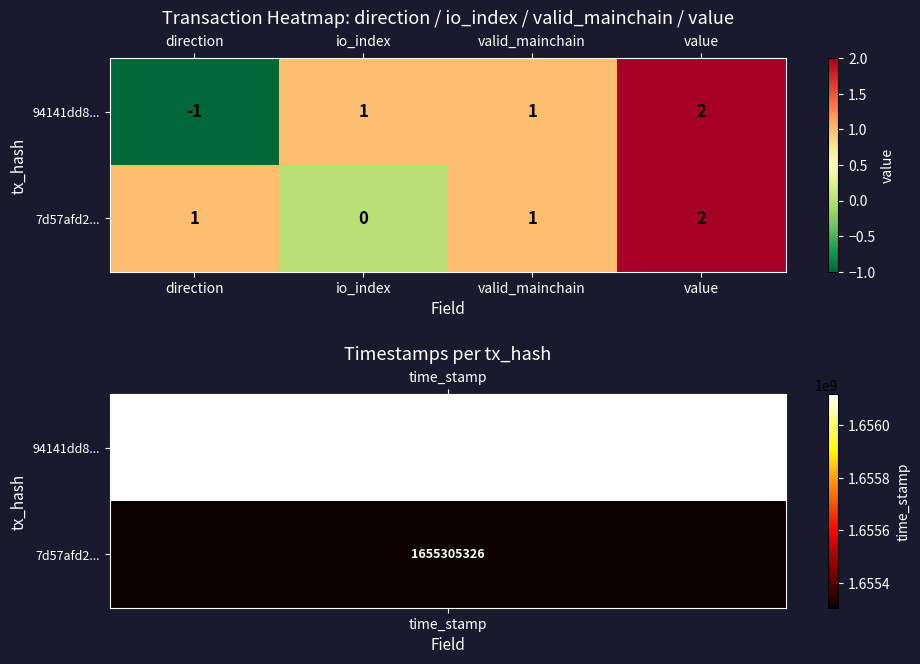

Is it true that 7d57afd2... equals 3 at value?

False